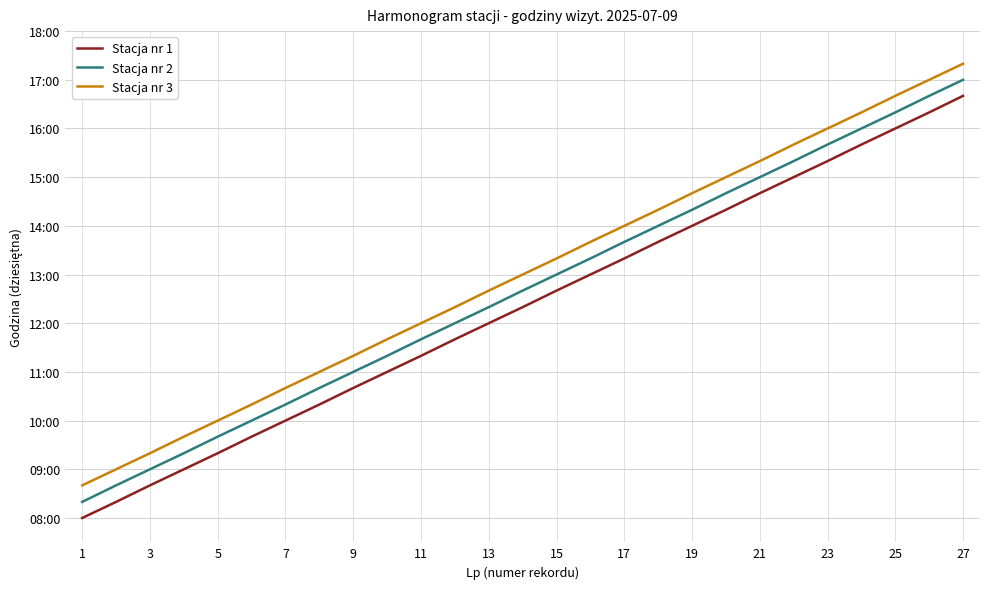

Which series has the largest range (max minus min)?

Stacja nr 1